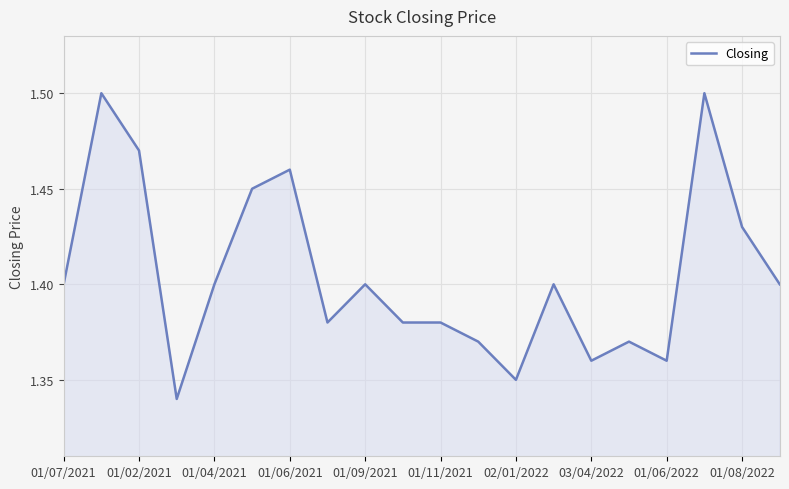

What is the maximum value shown in the chart?

1.5